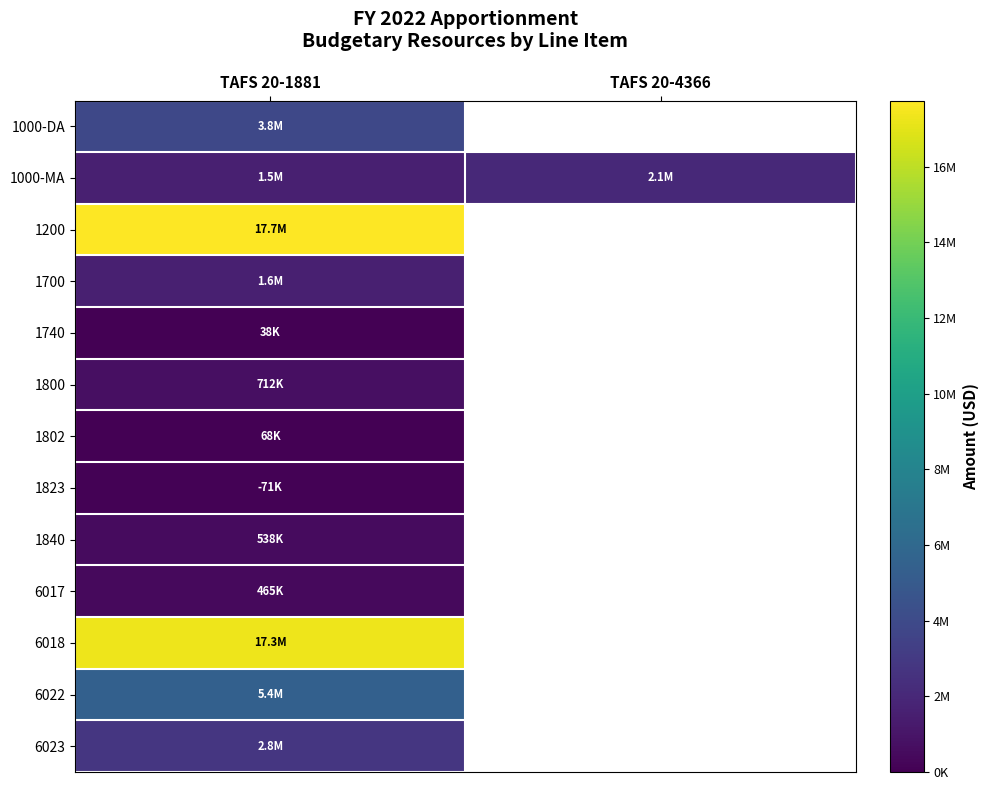

What is the average value of the 1000-MA series?

1790497.0